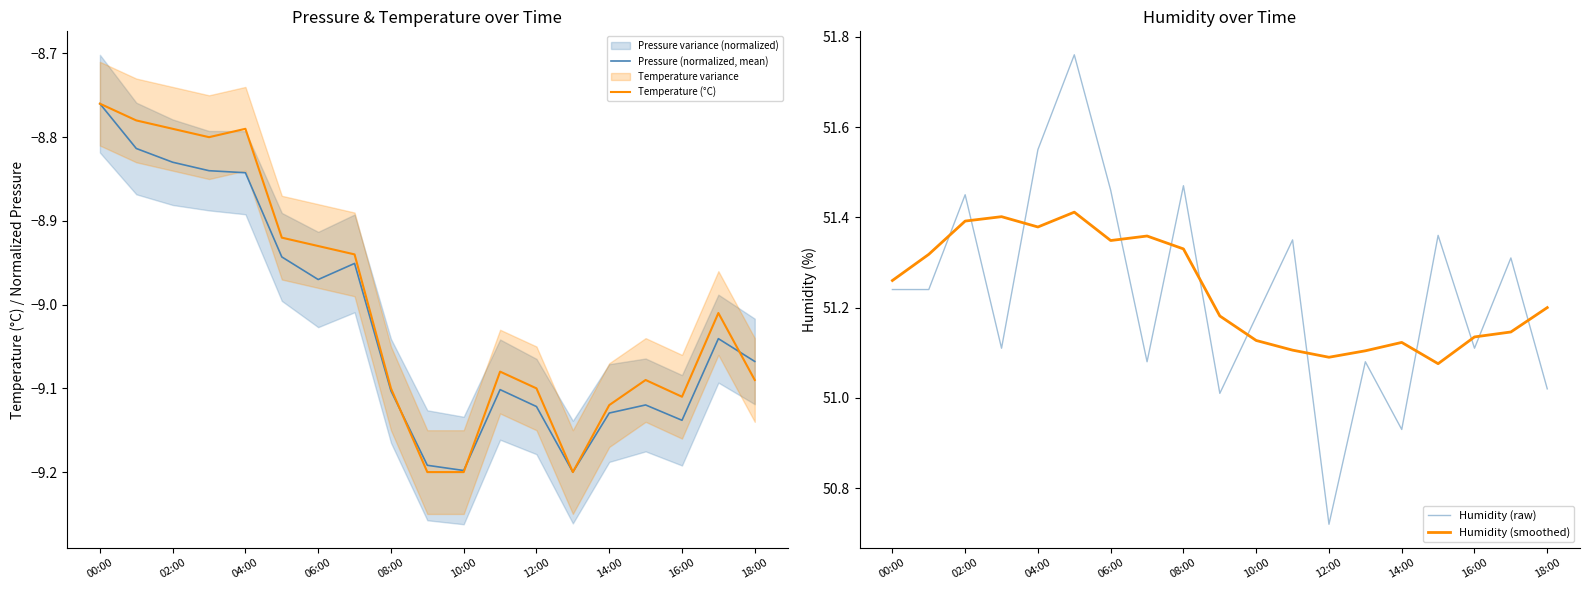

True or false: Pressure (normalized, mean) and Humidity (raw) cross at least once.

False